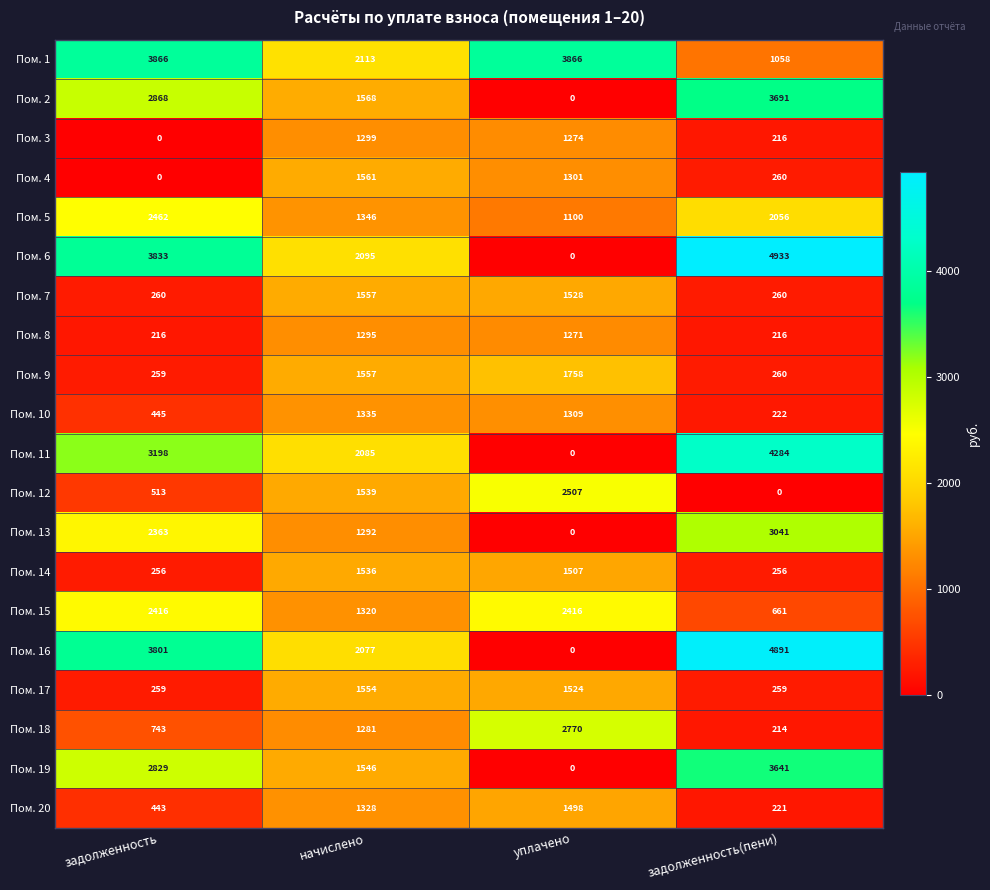

Which series has the largest total across all categories?

Пом. 1